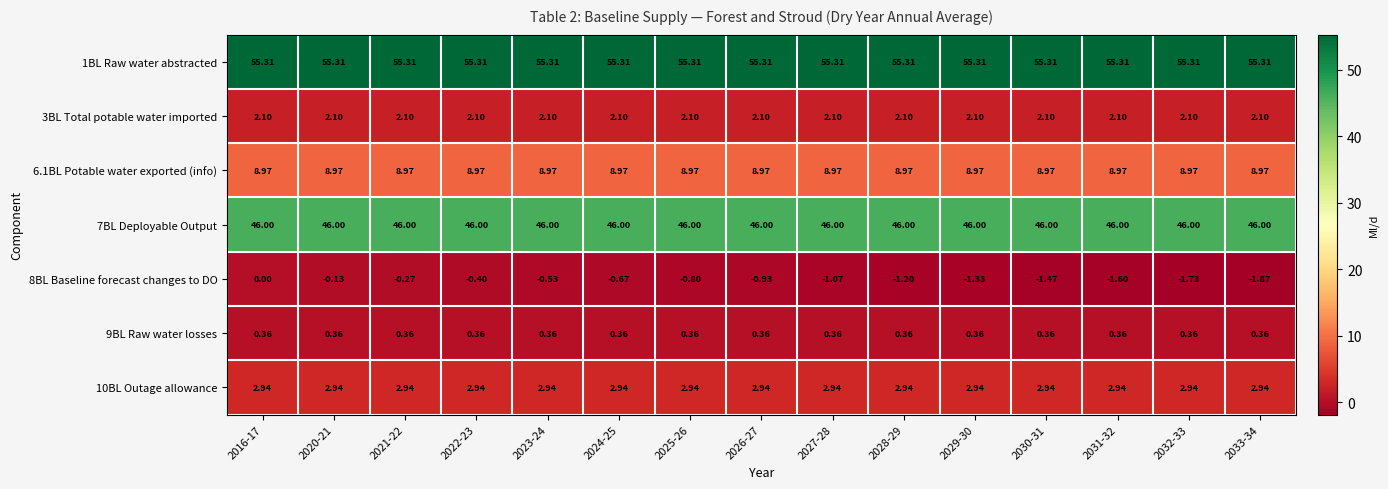

Is the value of 9BL Raw water losses at 2020-21 greater than the value of 3BL Total potable water imported at 2028-29?

No